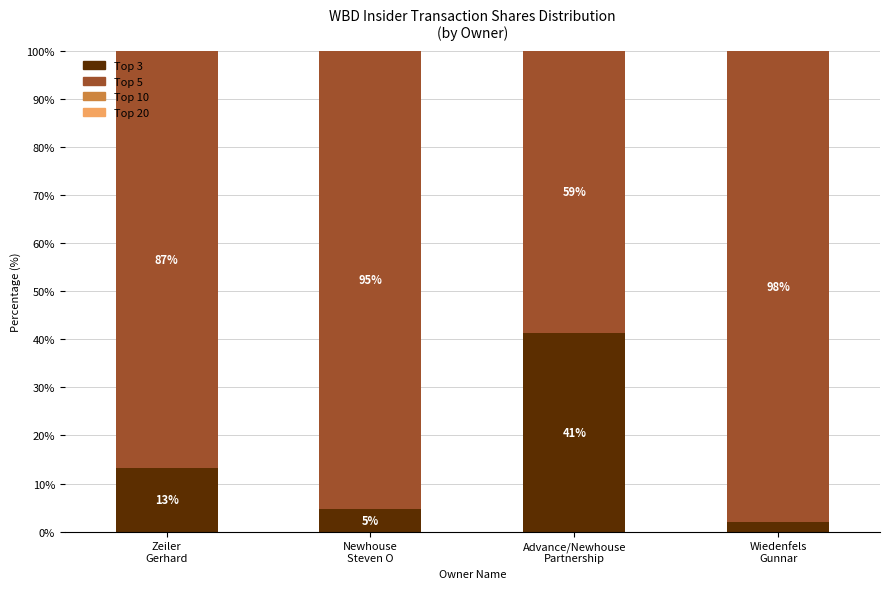

At which label does Top 3 first exceed 13?

Zeiler
Gerhard